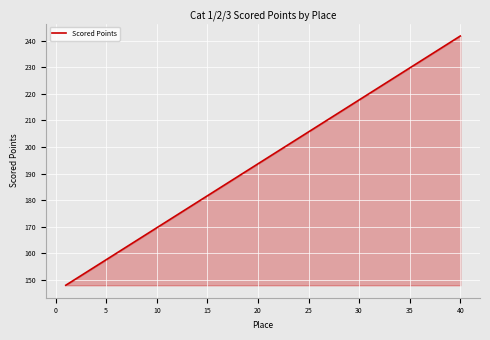

What is the maximum value shown in the chart?

241.8